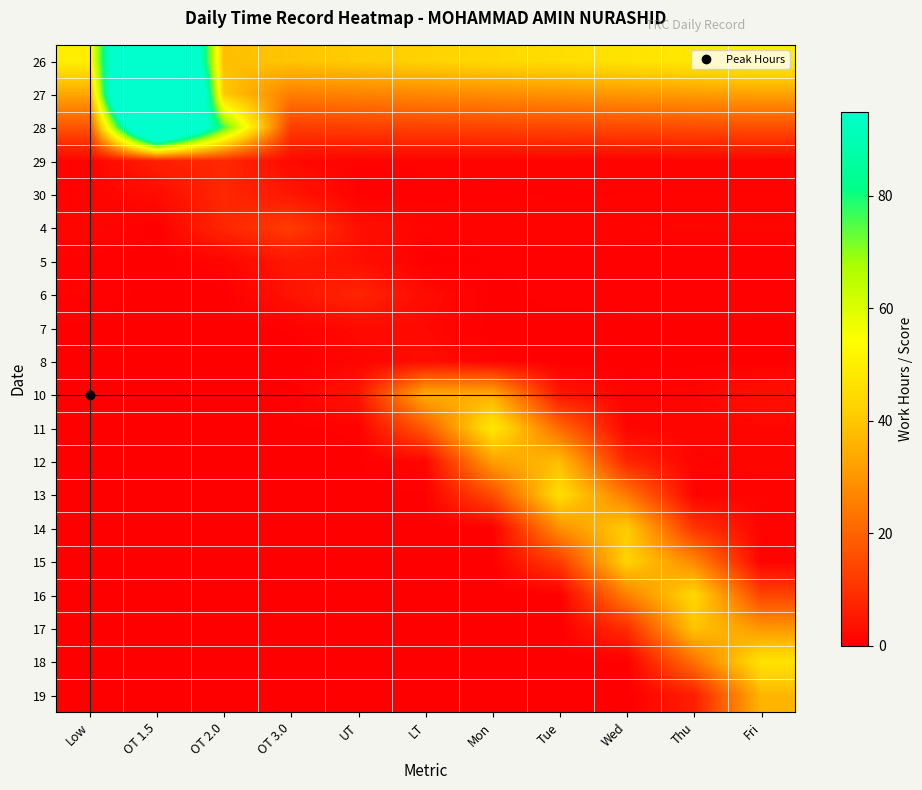

What is the greatest value displayed?

242.4